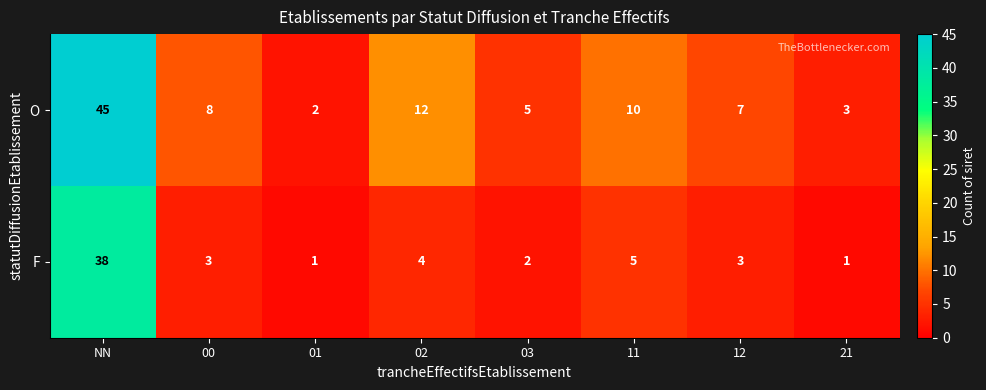

What is the sum of all F values?

57